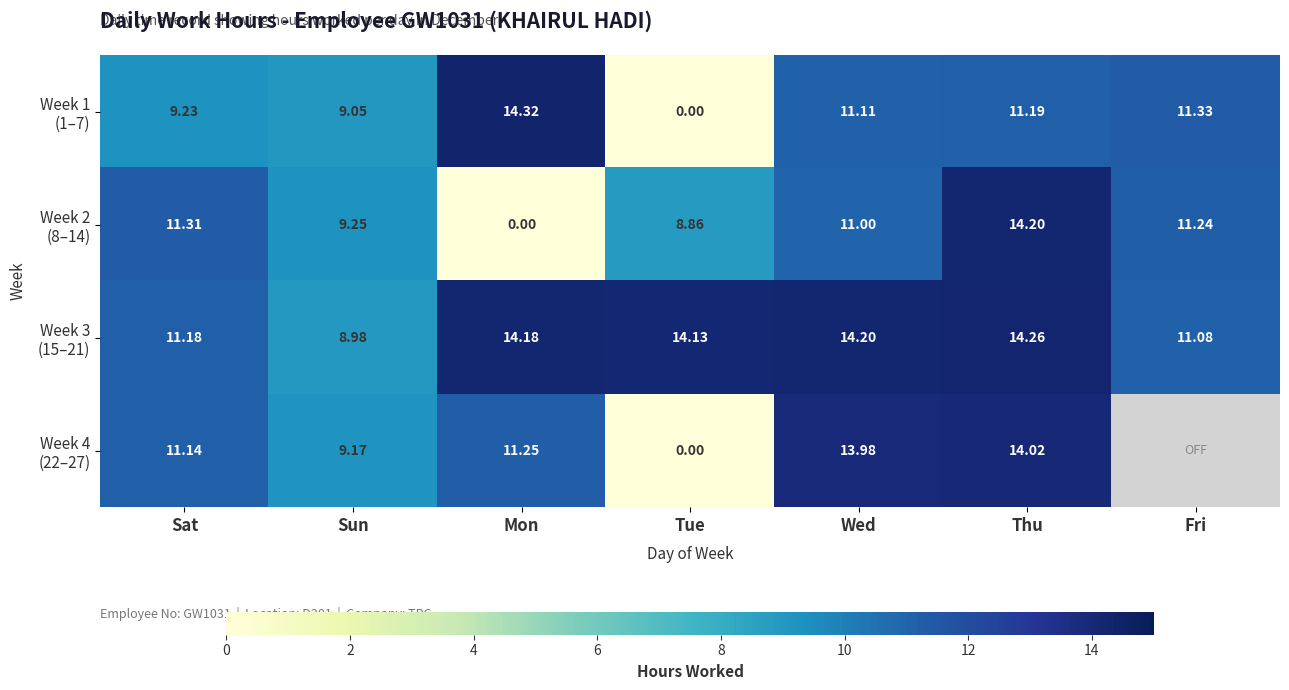

Rank the series by their average value, from highest to lowest.

Week 3 (15–21), Week 1 (1–7), Week 4 (22–27), Week 2 (8–14)